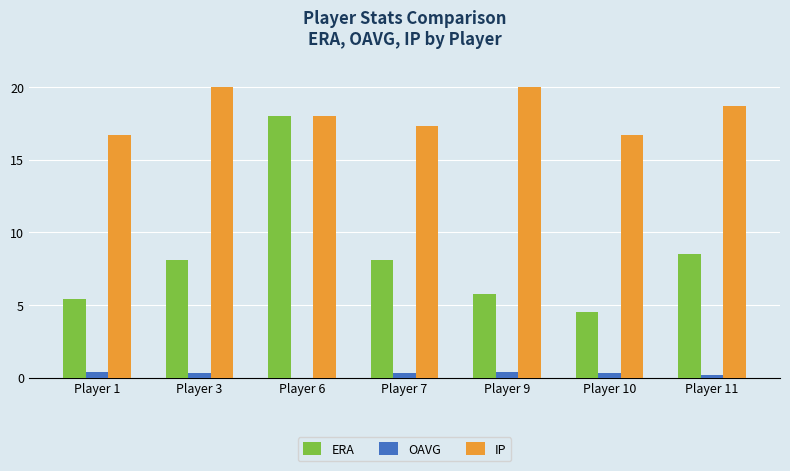

The value of IP at Player 7 is 30.7. True or false?

False